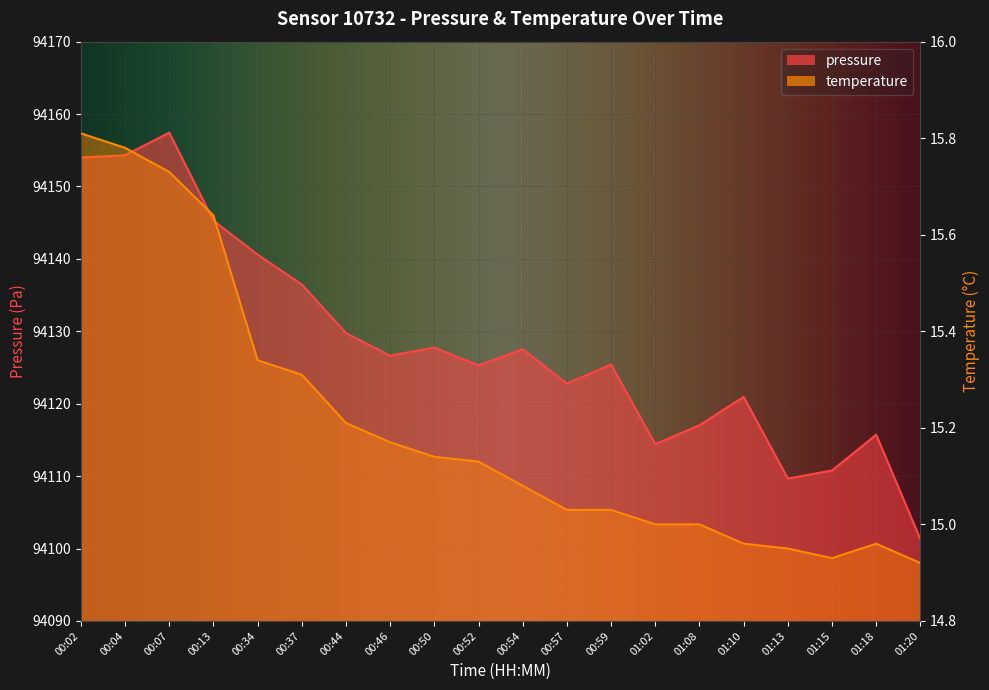

Between 00:34 and 00:37, which series saw the biggest shift?

pressure